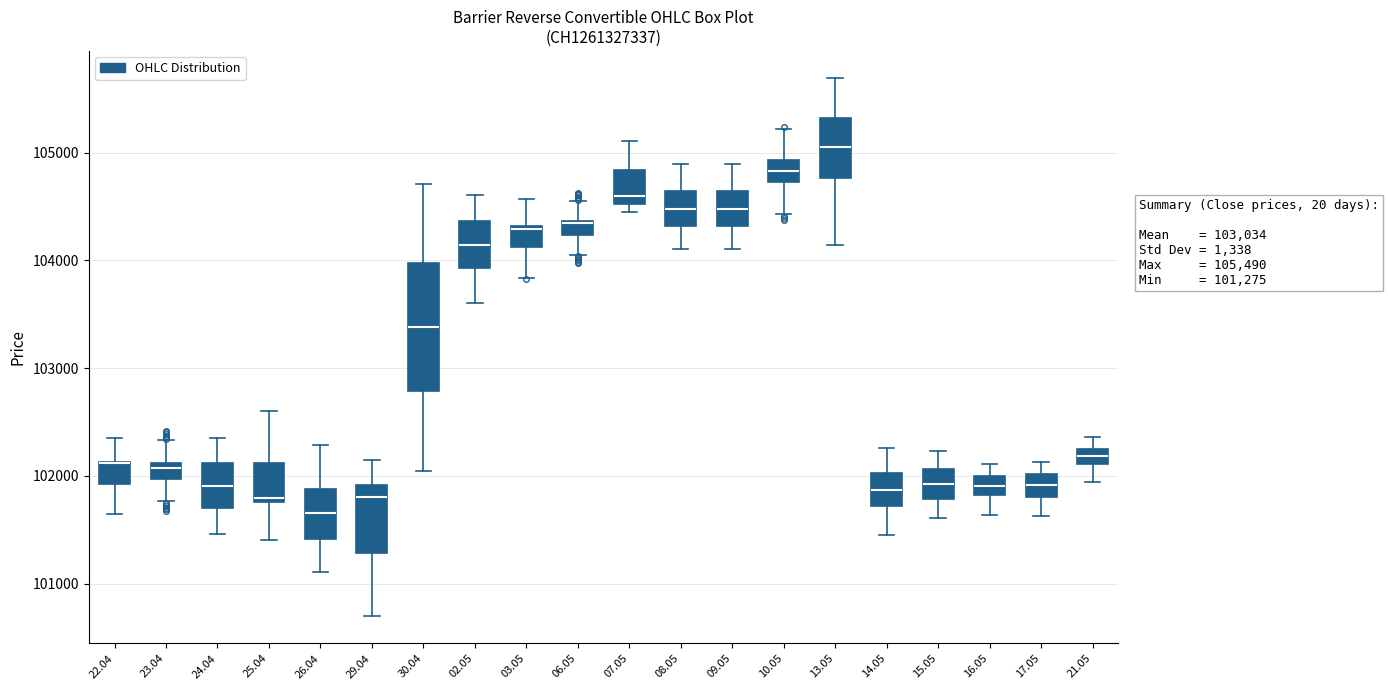

Comparing the boxes themselves (not the whiskers), which one is the tallest?

30.04